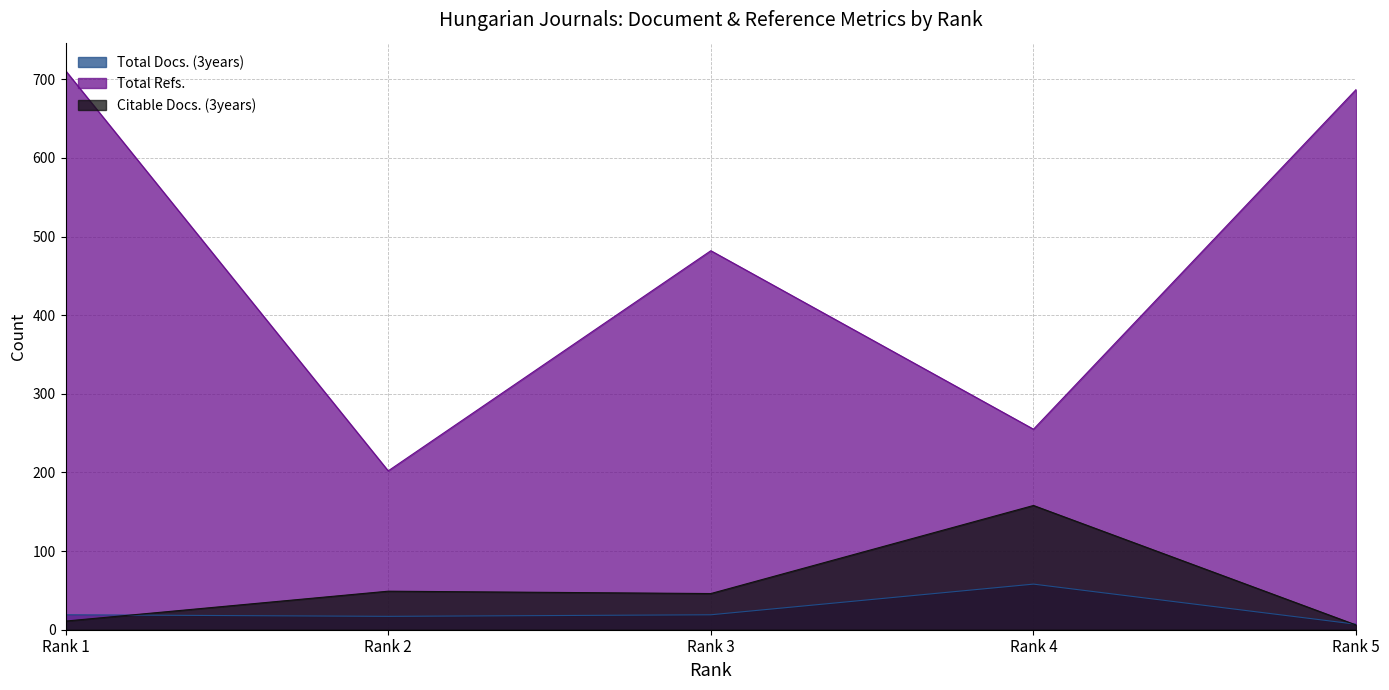

True or false: Citable Docs. (3years) and Total Refs. intersect in this chart.

False